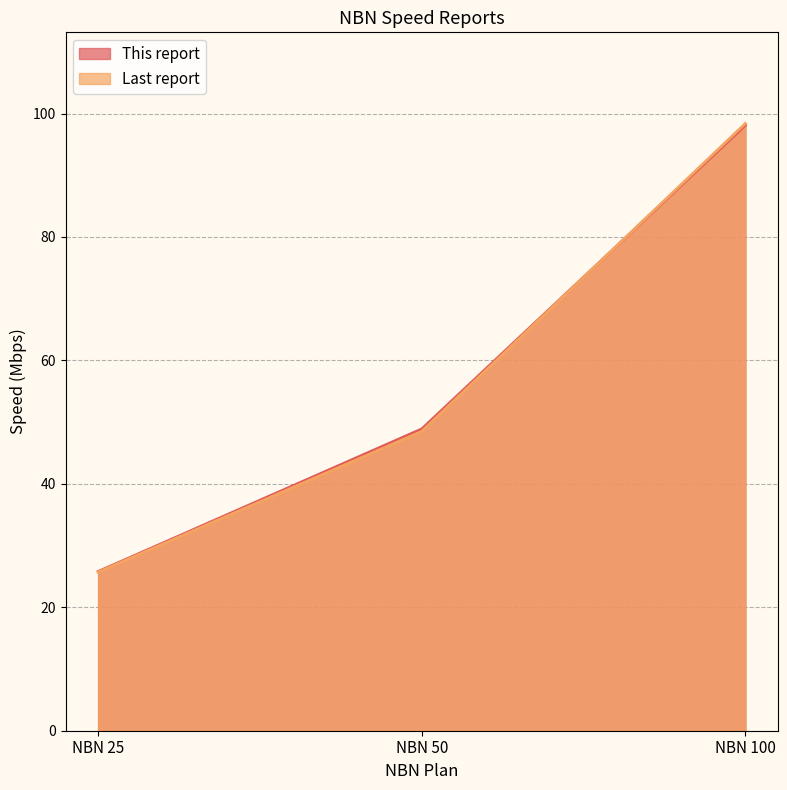

Is the value of Last report at NBN 50 greater than the value of This report at NBN 25?

Yes